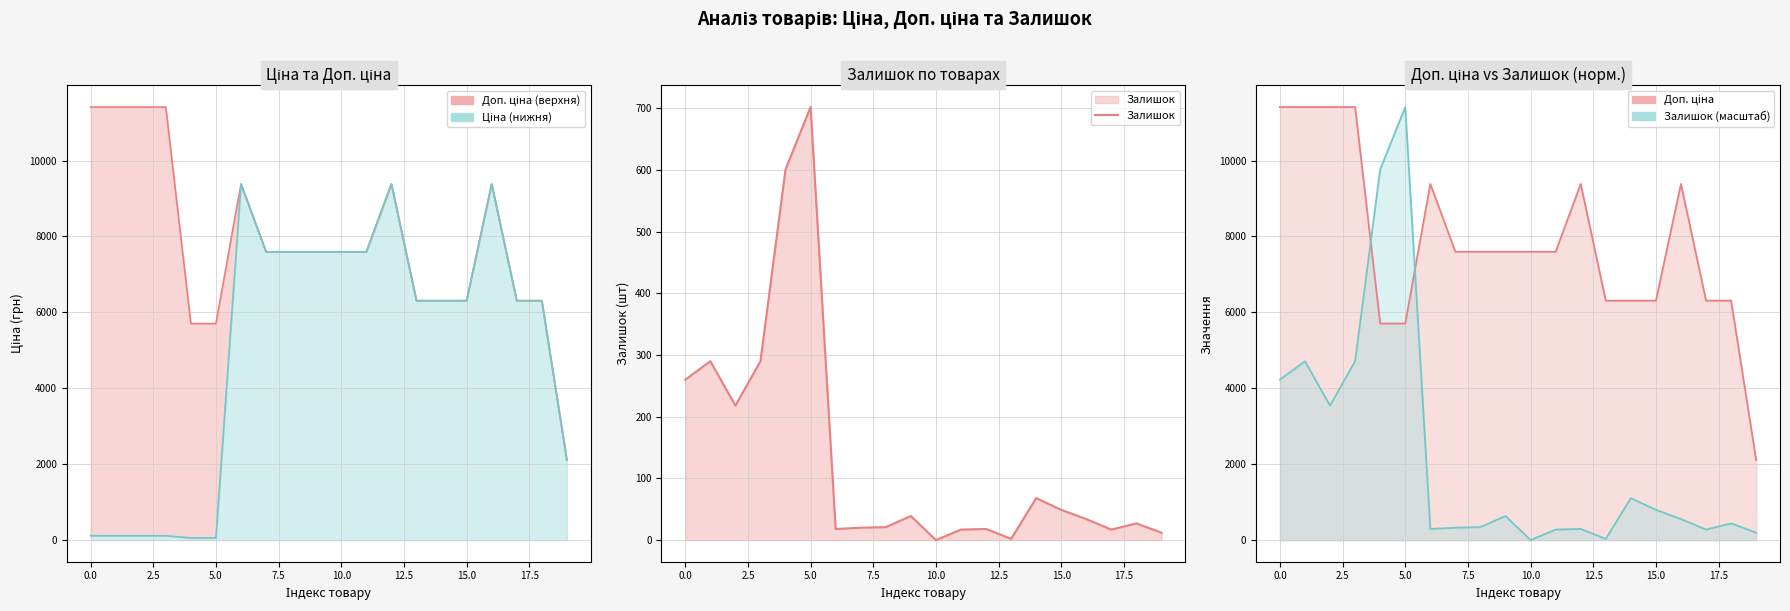

What position from the left is 12?

13